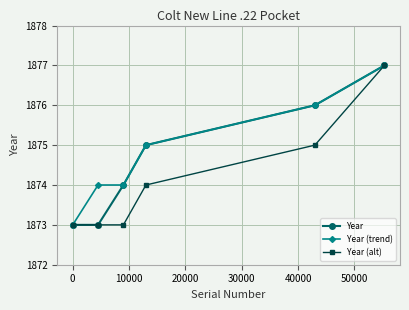

How many Year (trend) values are between 1874 and 1876?

4